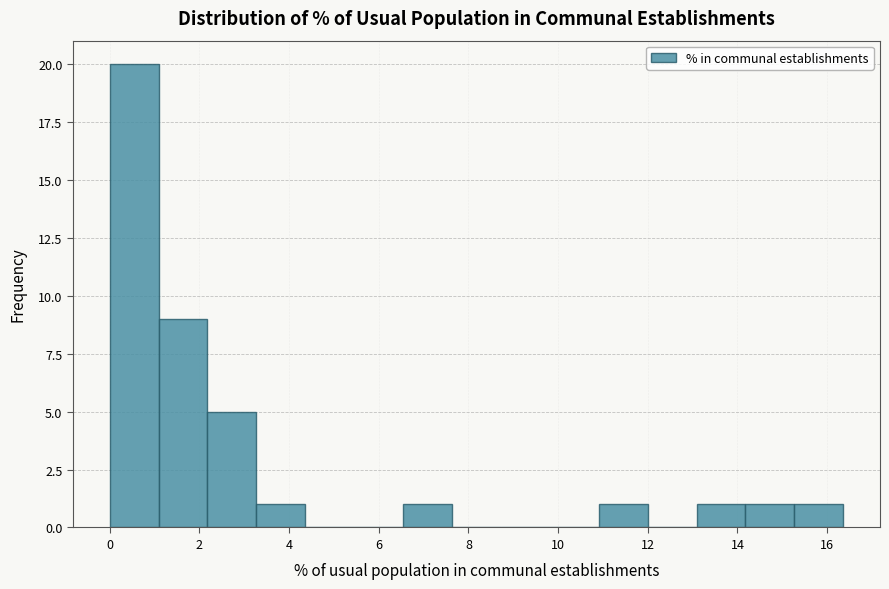

Reading left to right, transcribe this chart: for each bar, give the range it covers on the x-axis and its height. Neither the bar edges nor the heights are printed on the chart, so give them approximately, as read against the axes.

0.0 to 1.0: 20
1.0 to 2.2: 9
2.2 to 3.2: 5
3.2 to 4.4: 1
4.4 to 5.4: 0
5.4 to 6.6: 0
6.6 to 7.6: 1
7.6 to 8.8: 0
8.8 to 9.8: 0
9.8 to 11.0: 0
11.0 to 12.0: 1
12.0 to 13.0: 0
13.0 to 14.2: 1
14.2 to 15.2: 1
15.2 to 16.4: 1